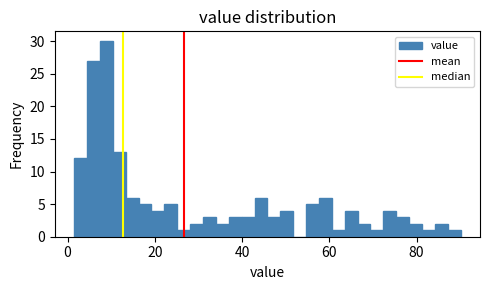

Read against the x-axis, roughly where is the centre of the tallest bar?

8